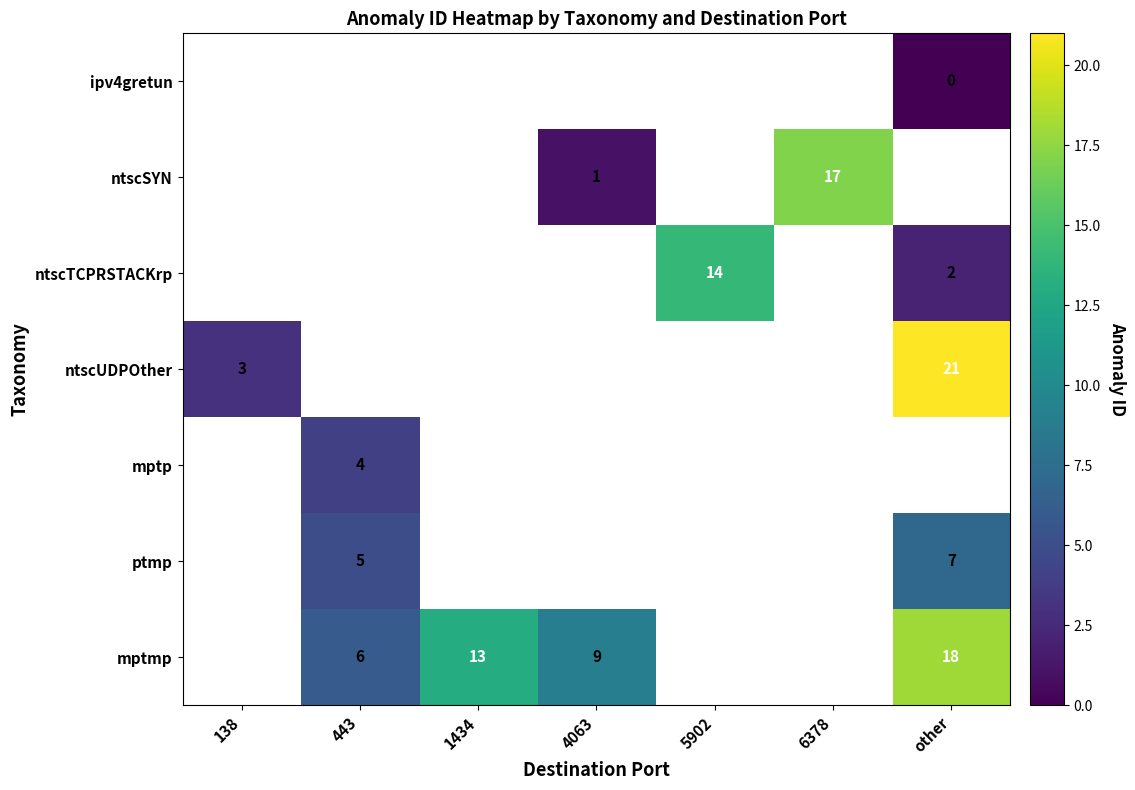

Is it true that ntscUDPOther equals 21 at other?

True